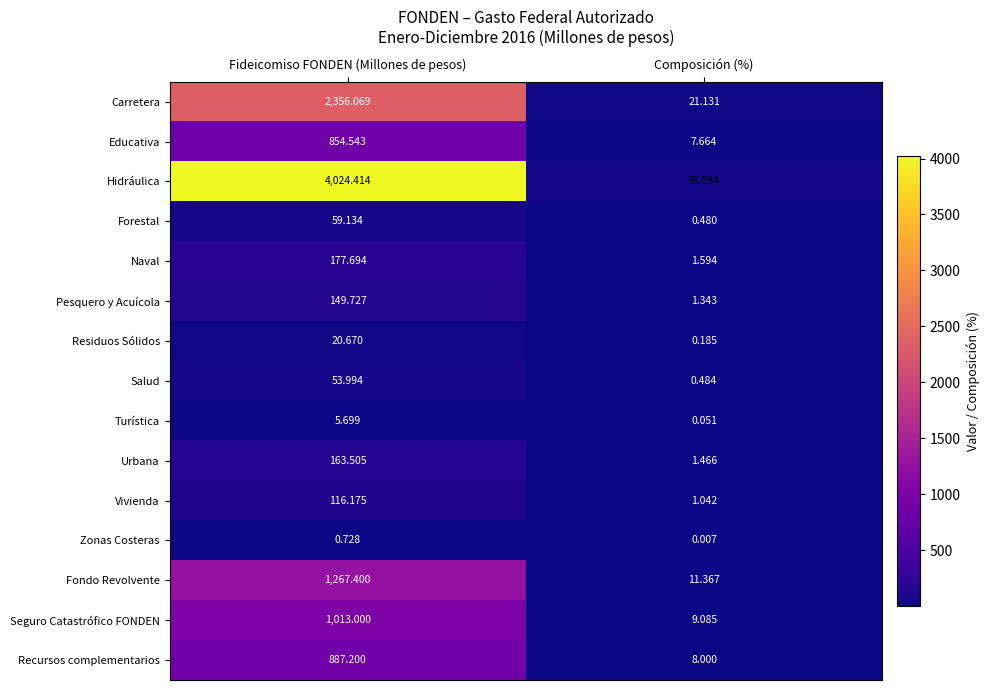

Which series has the widest spread of values?

Hidráulica